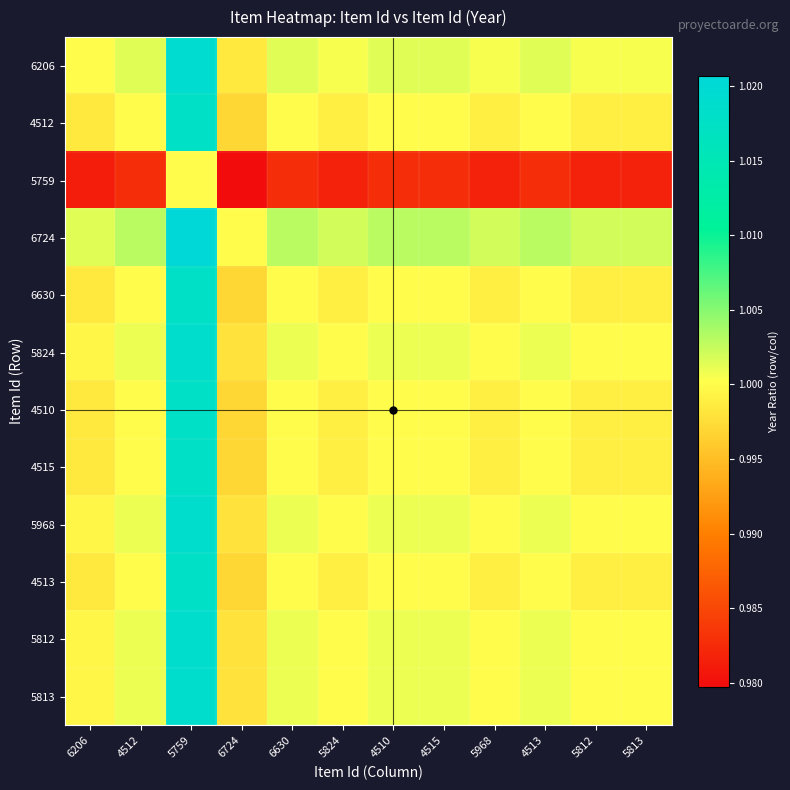

List the series in order of their peak value, highest first.

6724, 6206, 5824, 5968, 5812, 5813, 4512, 6630, 4510, 4515, 4513, 5759